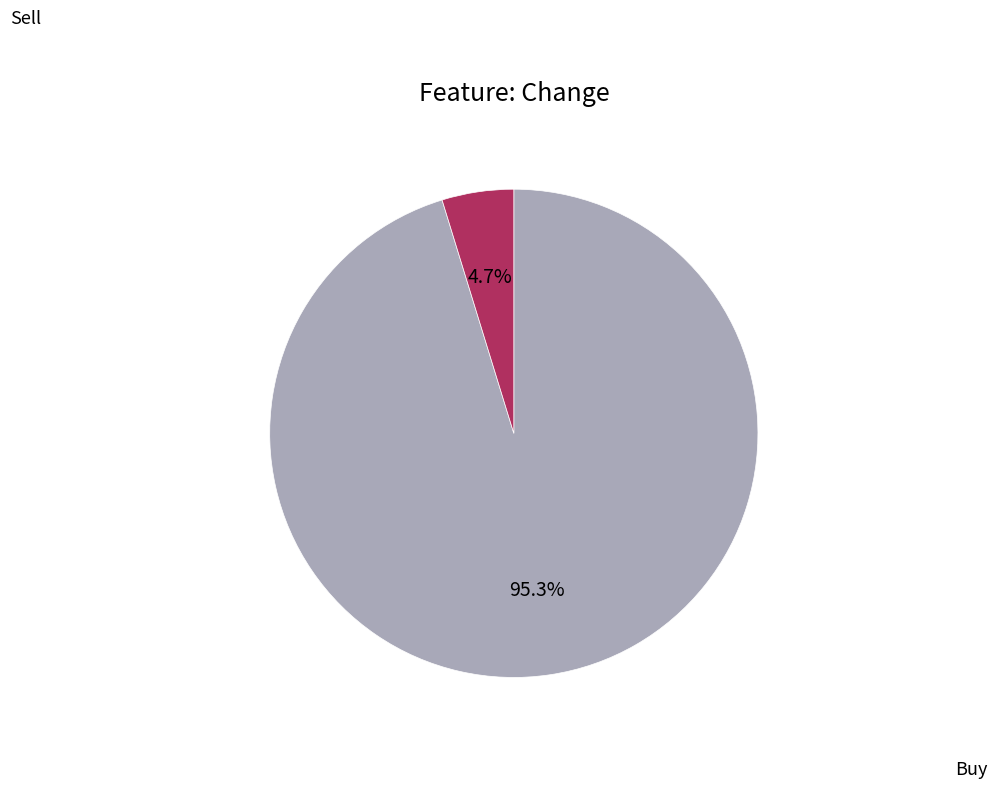

How many slices are in this pie chart?

2